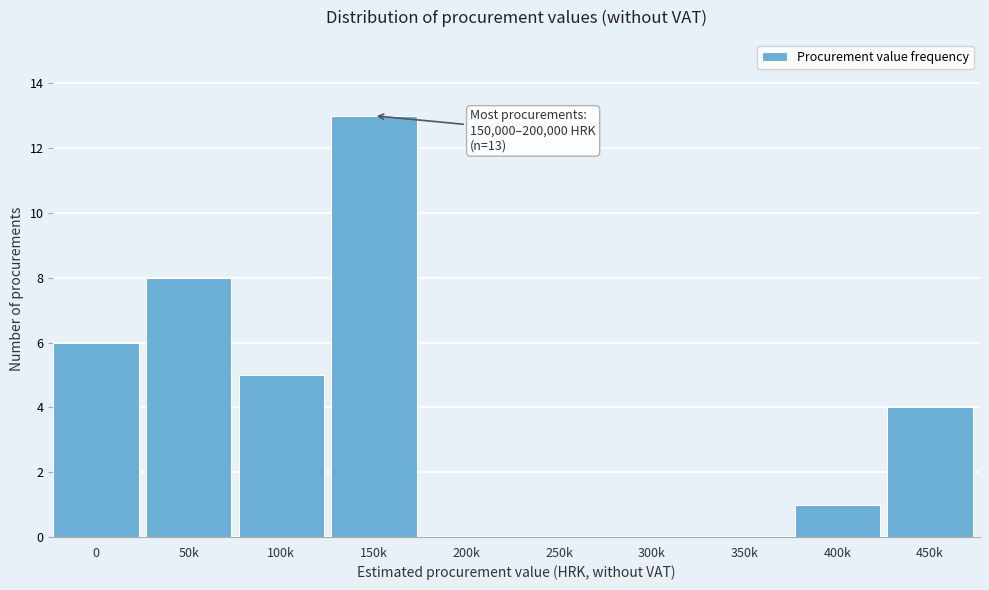

Reading left to right, what are all the values shown in this chart?

0=6	50k=8	100k=5	150k=13	200k=0	250k=0	300k=0	350k=0	400k=1	450k=4